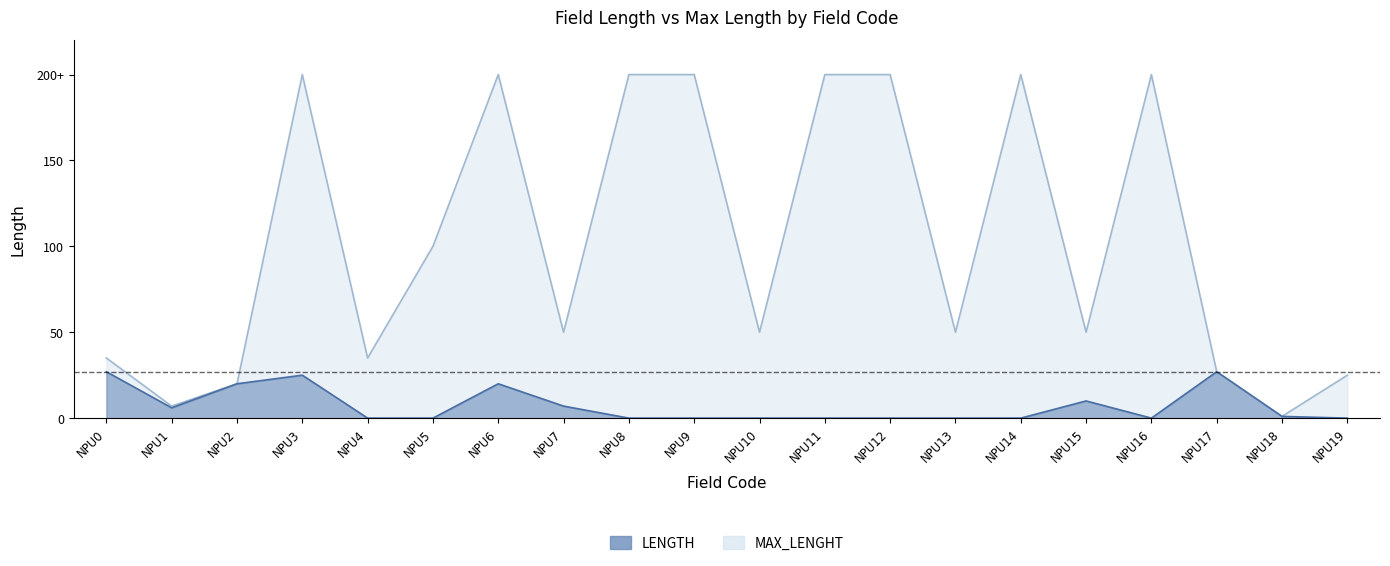

What is the difference between the maximum and second lowest values?

27